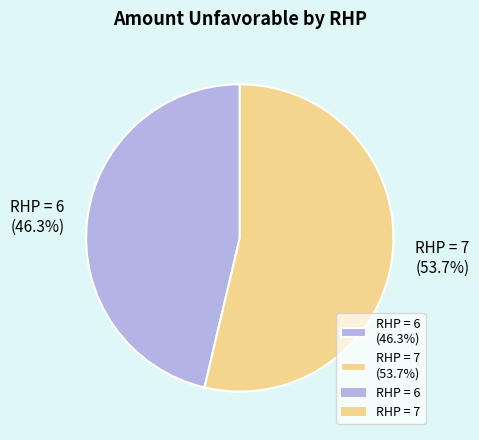

Do RHP = 6 (46.3%) and RHP = 7 (53.7%) together represent more than half of the pie?

Yes